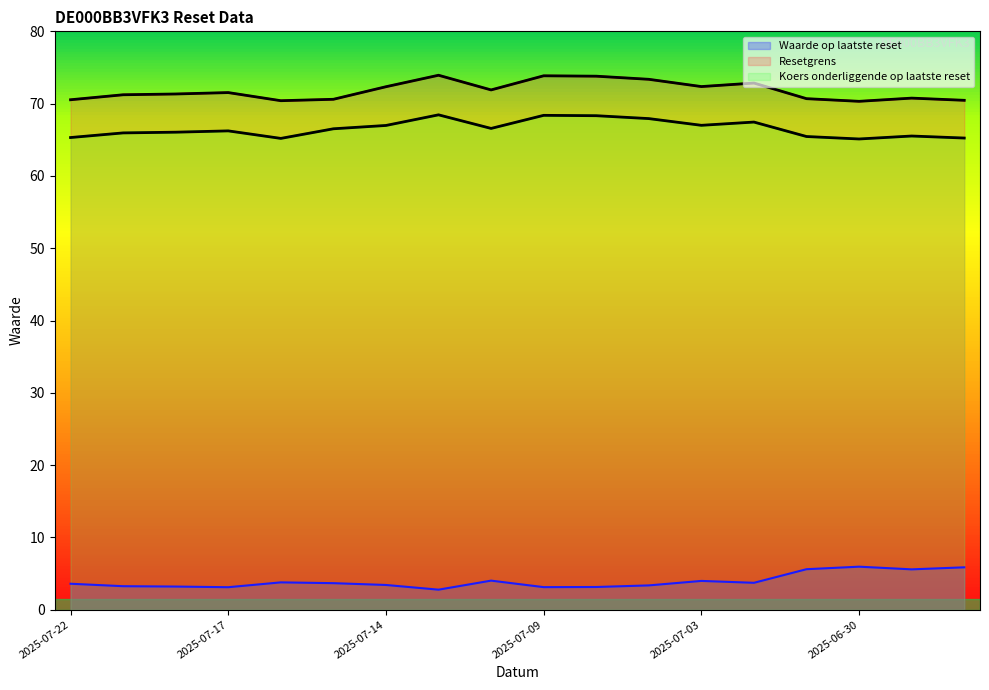

Is it true that Resetgrens equals 71.5 at 2025-07-17?

True